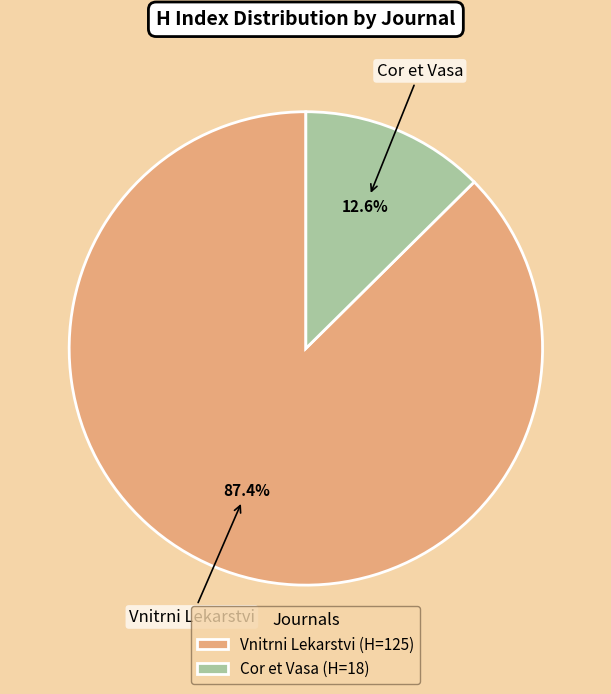

To the nearest percent, what percentage of the pie is Cor et Vasa?

13%